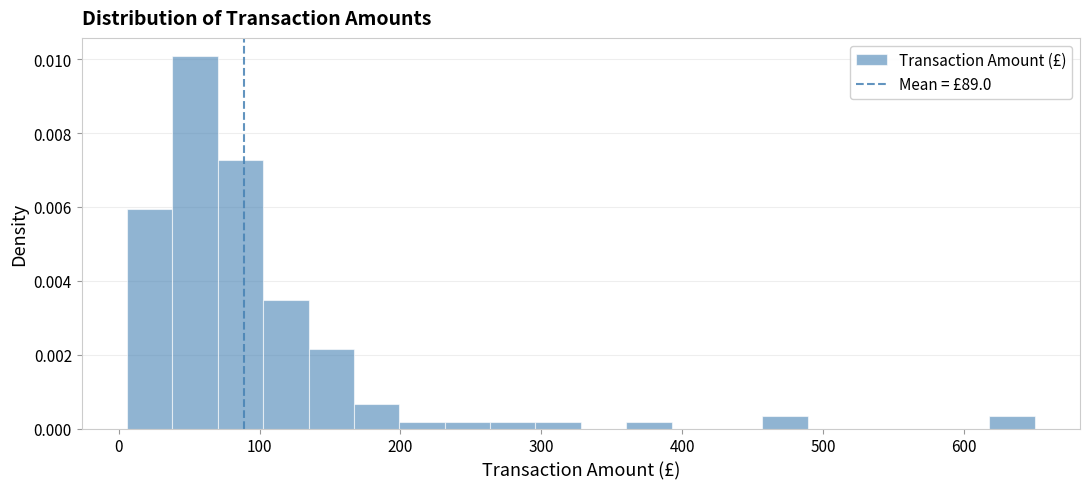

Around what value on the x-axis is the tallest bar? Give the approximate position of its centre, as read against the axis.

50